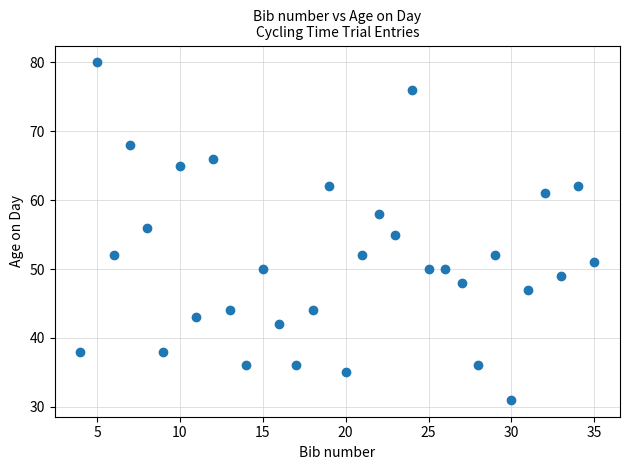

What is the range of X values (max minus min)?

31